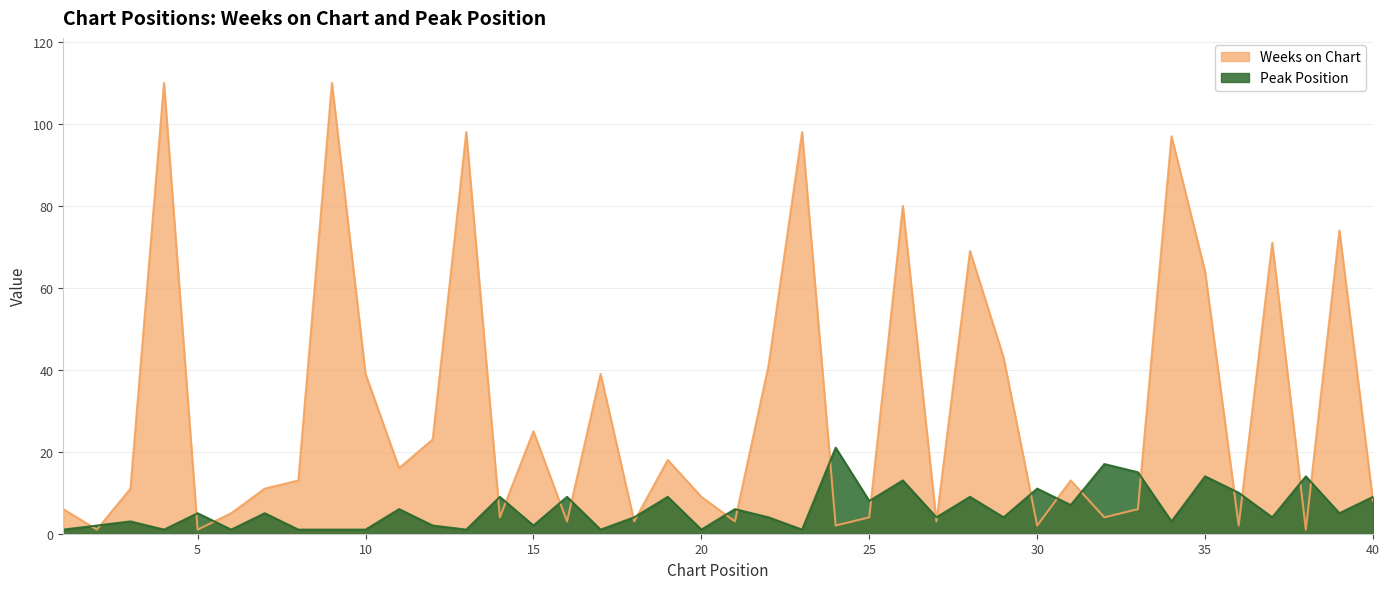

Which series ends up on top after the final intersection of Weeks on Chart and Peak Position?

Peak Position